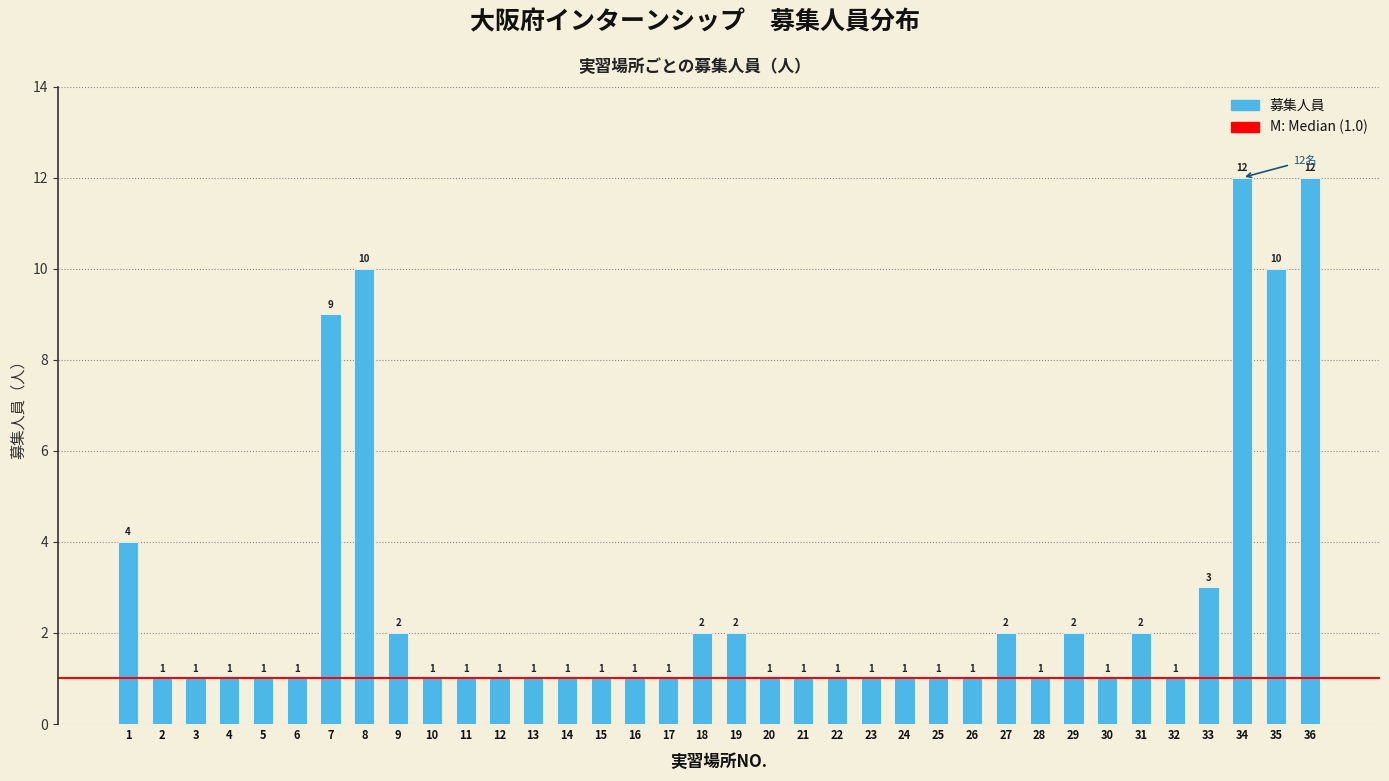

Reading left to right, extract all data points from this chart.

1=4	2=1	3=1	4=1	5=1	6=1	7=9	8=10	9=2	10=1	11=1	12=1	13=1	14=1	15=1	16=1	17=1	18=2	19=2	20=1	21=1	22=1	23=1	24=1	25=1	26=1	27=2	28=1	29=2	30=1	31=2	32=1	33=3	34=12	35=10	36=12